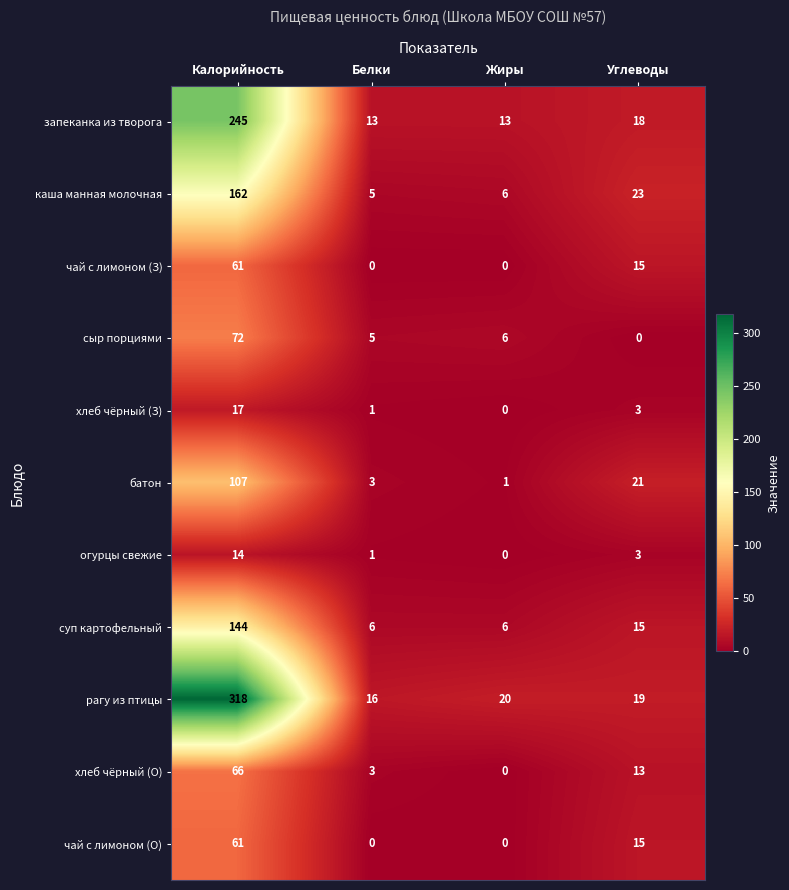

What is the sum of the батон values at Белки and Углеводы?

24